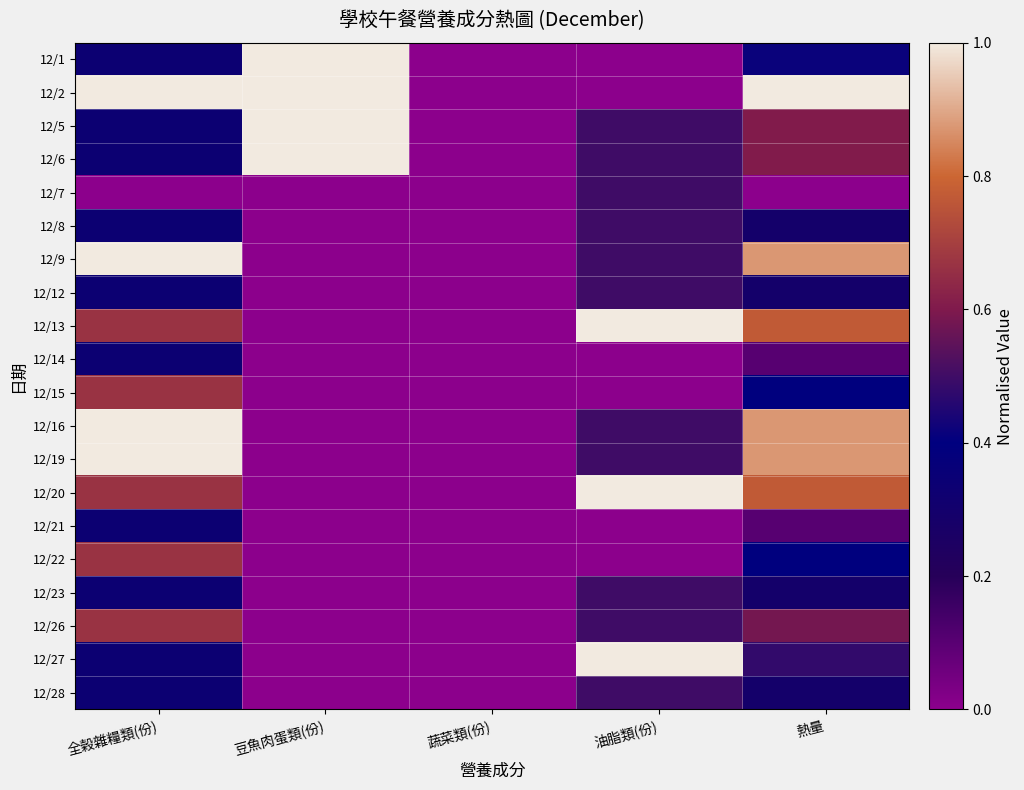

Count the number of categories in the chart.

5